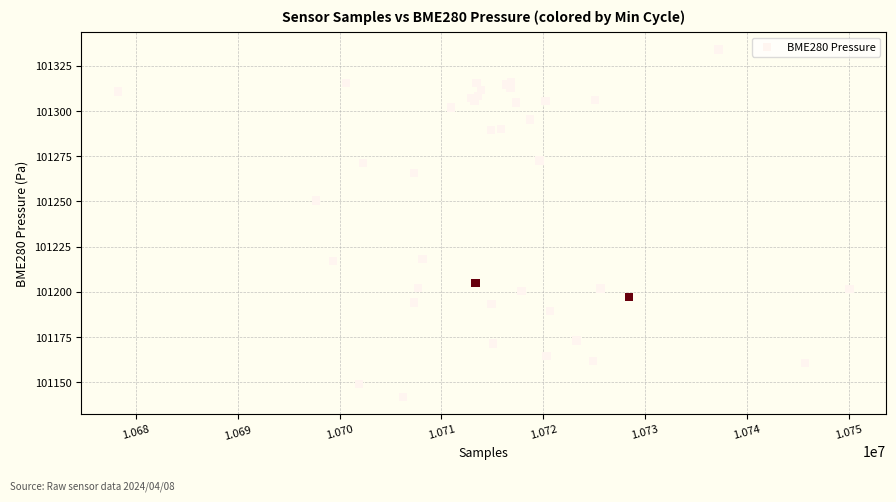

What Y value in the scatter plot is closest to 101237?

101250.5